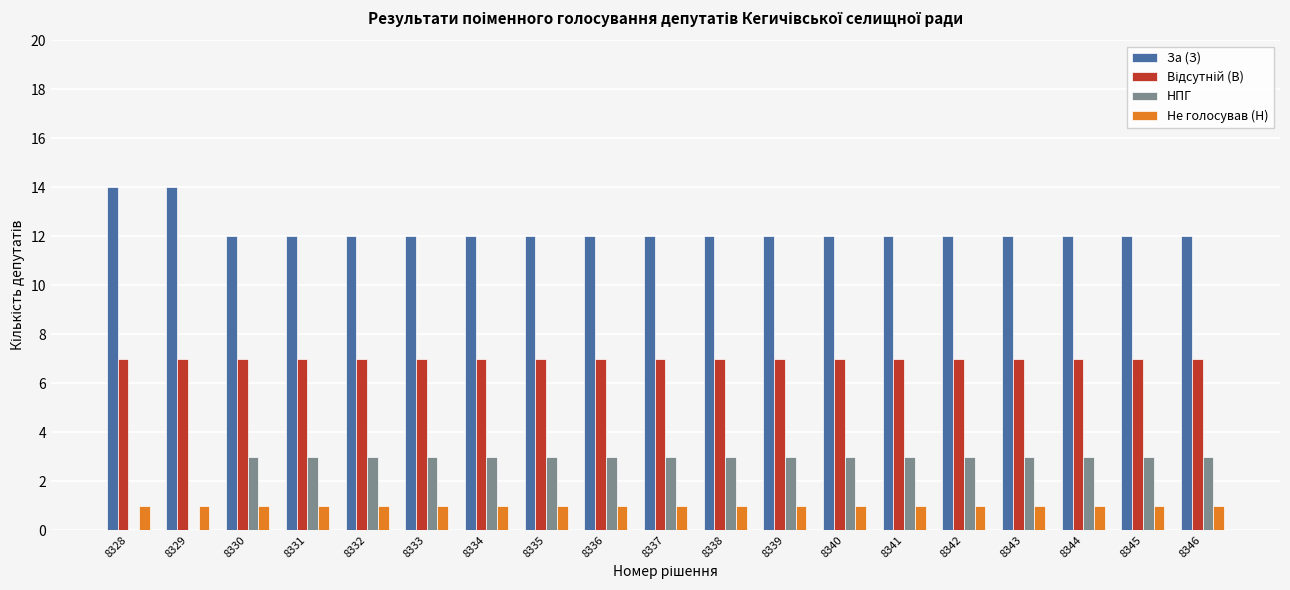

Count the number of data series in this chart.

4